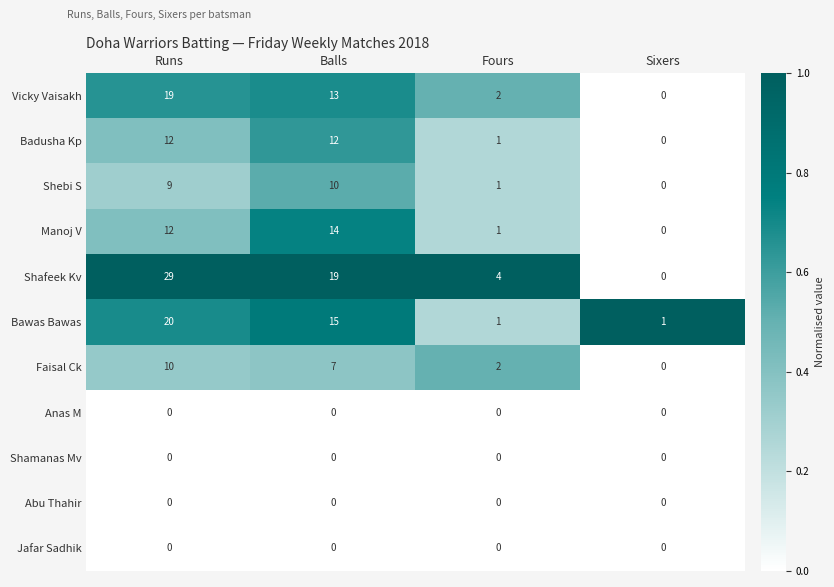

Which series changed the most between Balls and Sixers?

Shafeek Kv